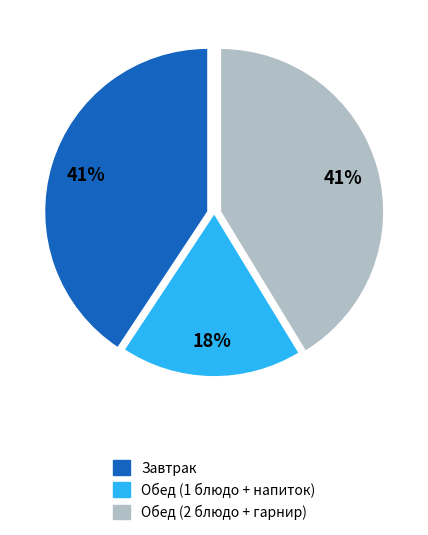

Approximately how many times larger is the value at Обед (1 блюдо + напиток) compared to Обед (2 блюдо + гарнир)?

0.4